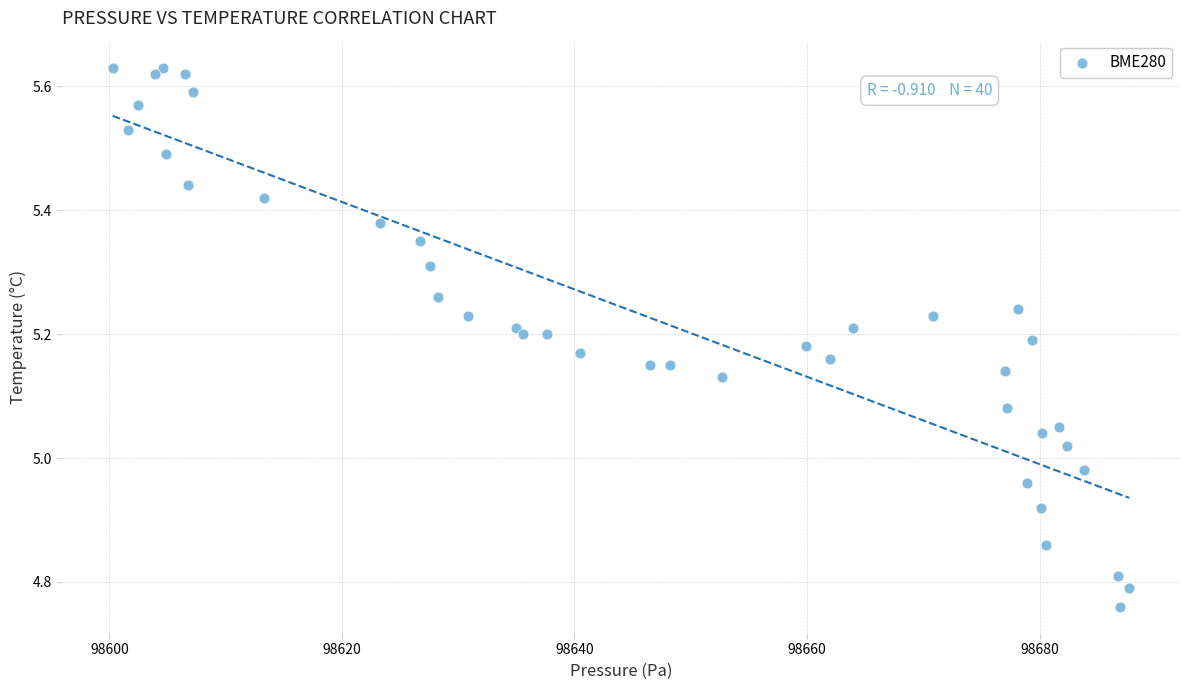

What is the range of X values (max minus min)?

87.4